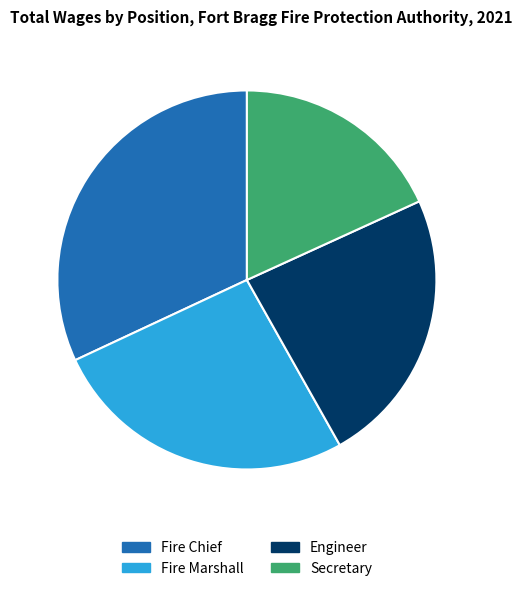

Does any single category account for the majority?

No